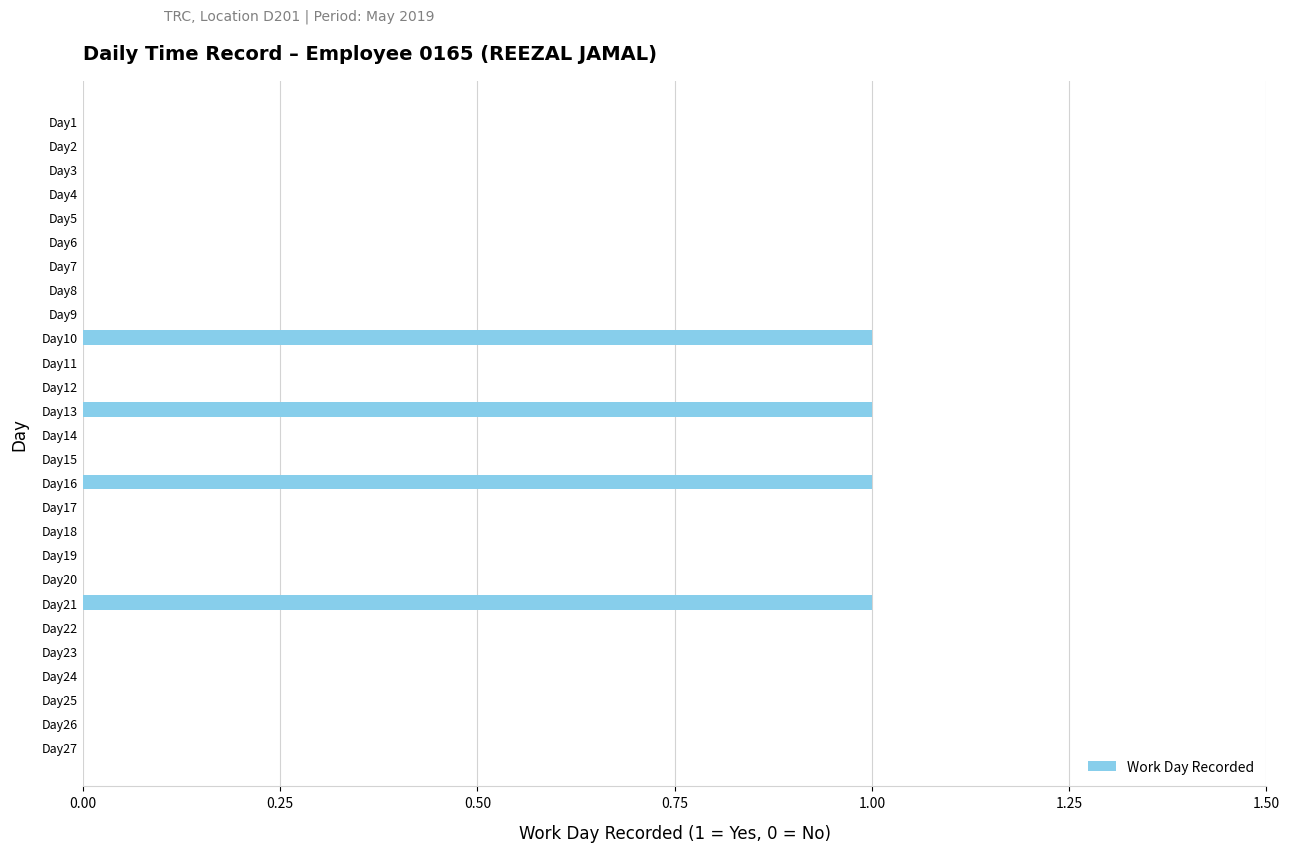

What is the sum of all values?

4